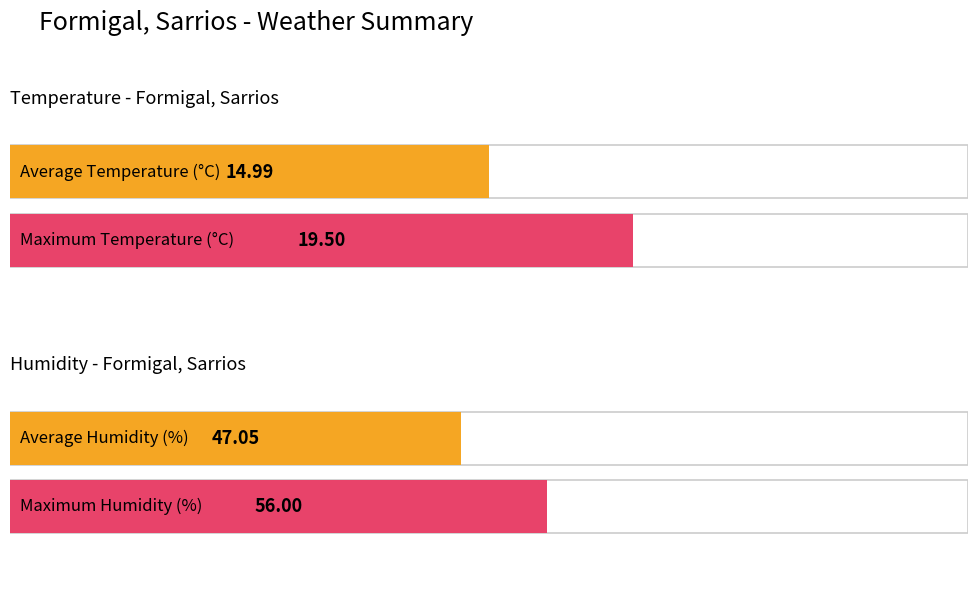

At 06/06 02:00, list the series in order from smallest to largest.

Temperature (C), Humidity (%)